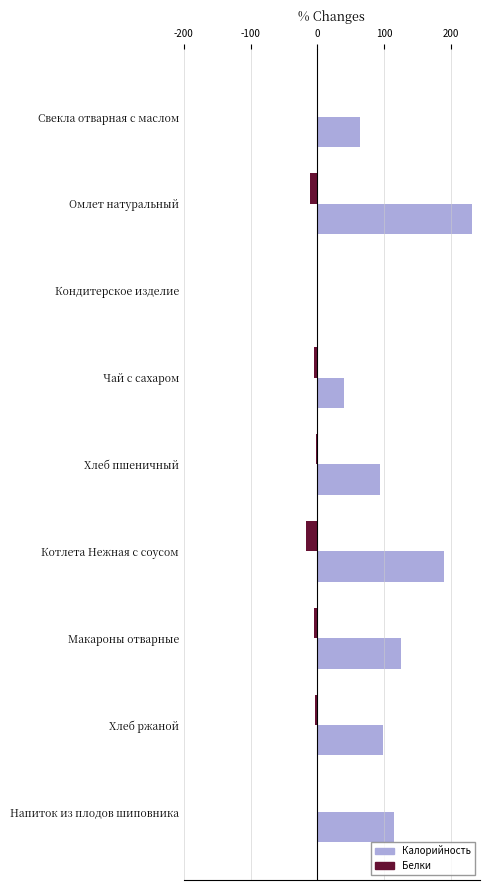

What is the maximum value shown in the chart?

231.7